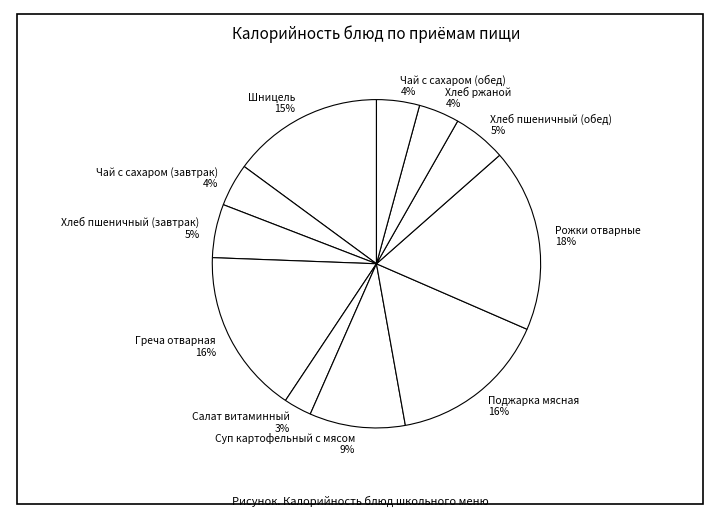

Combined, do Хлеб ржаной 4% and Хлеб пшеничный (завтрак) 5% account for over 50%?

No